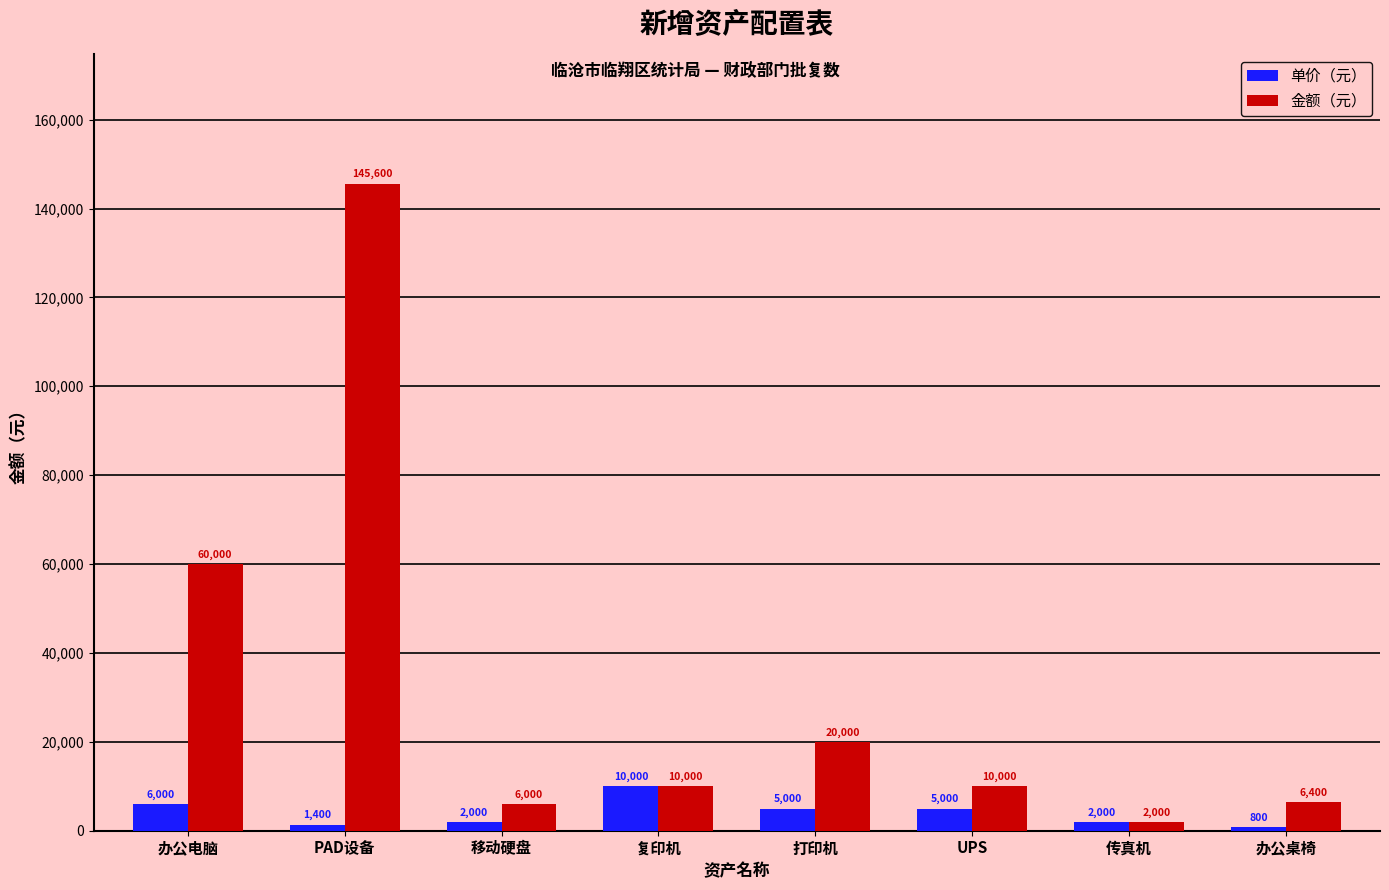

What are all the series names shown in the legend?

单价（元）, 金额（元）